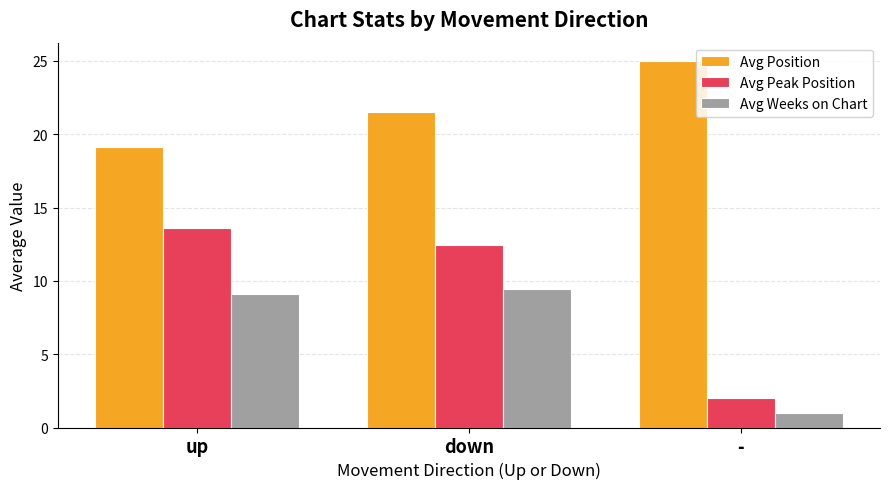

Where does the Avg Position series first go above 21?

down